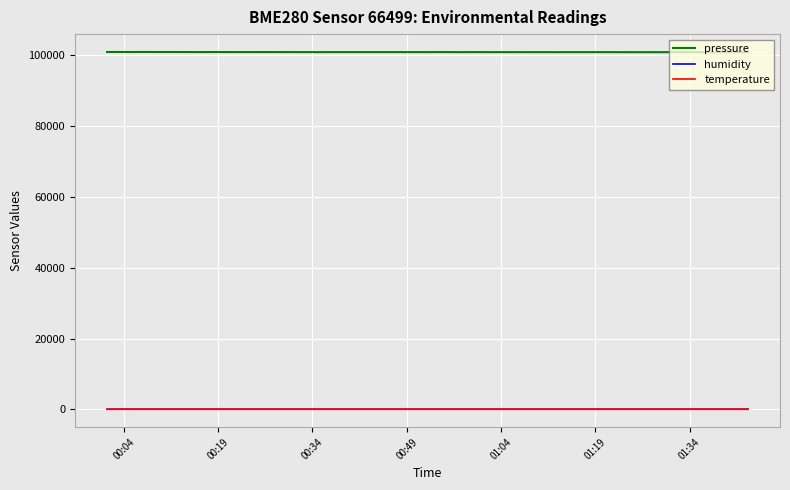

True or false: pressure and temperature intersect in this chart.

False